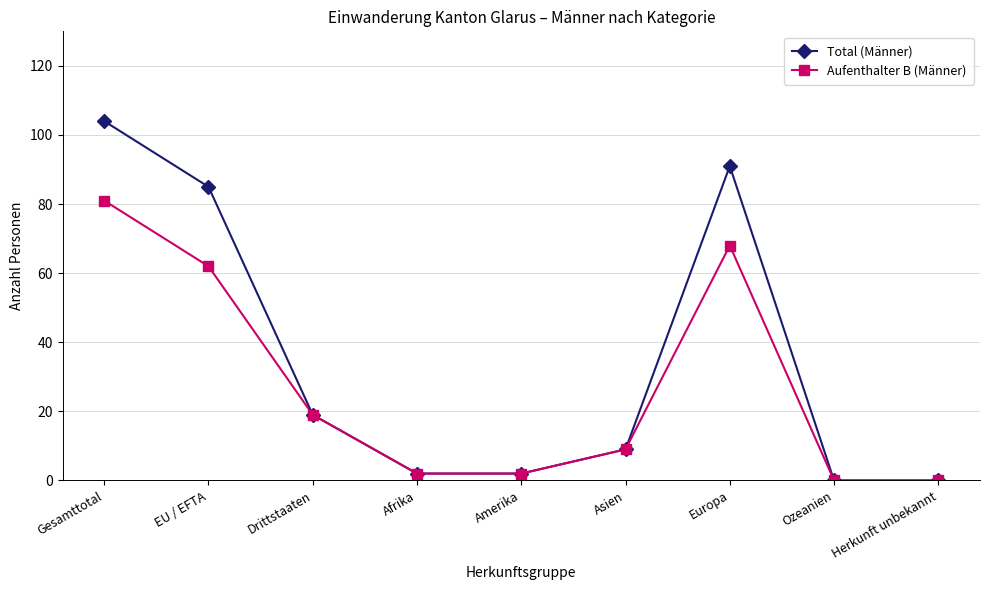

What is the maximum value shown in the chart?

104